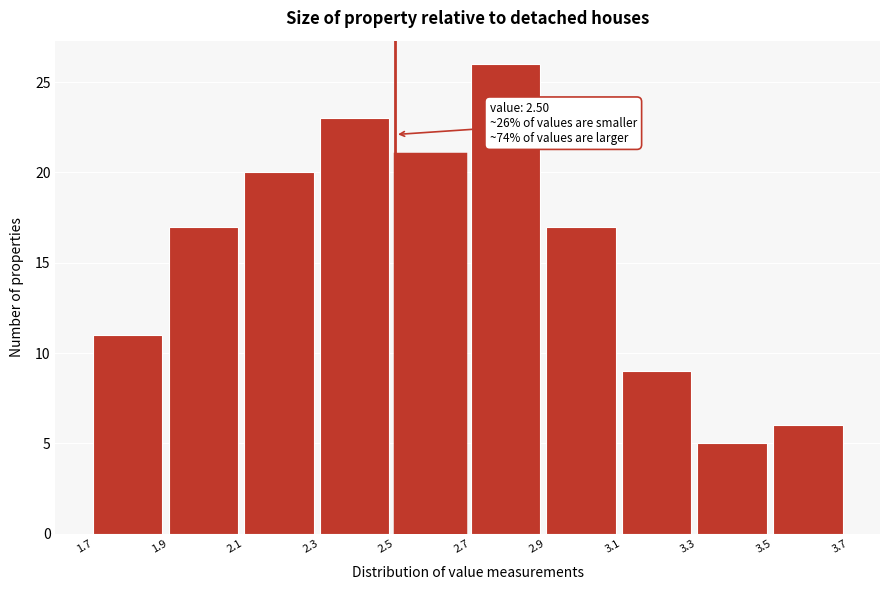

Which range on the x-axis has the tallest bar?

2.7 to 2.9